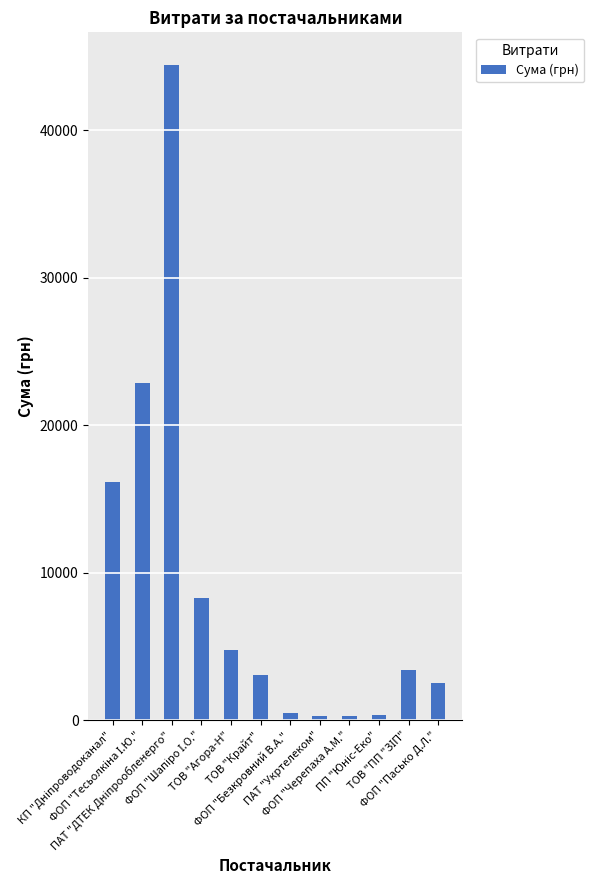

Read the value at ФОП "Черепаха А.М.".

304.5